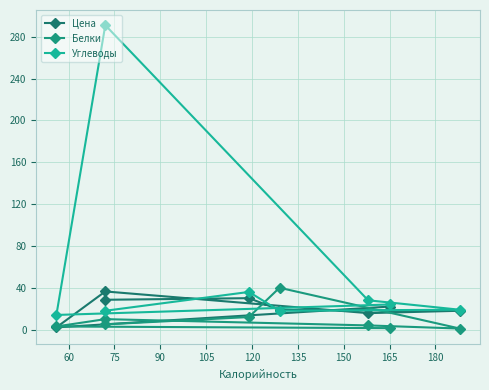

True or false: Белки has a value of 64.7 at 75.

False